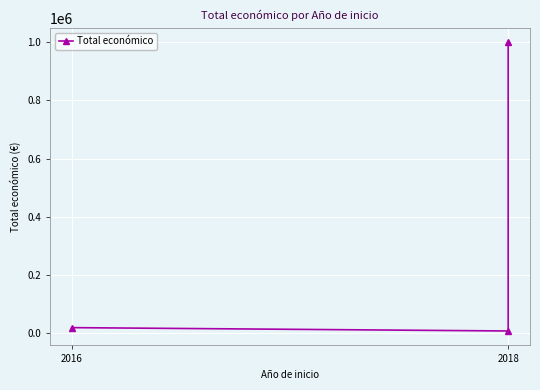

Is this an area chart (filled region under the line)?

No